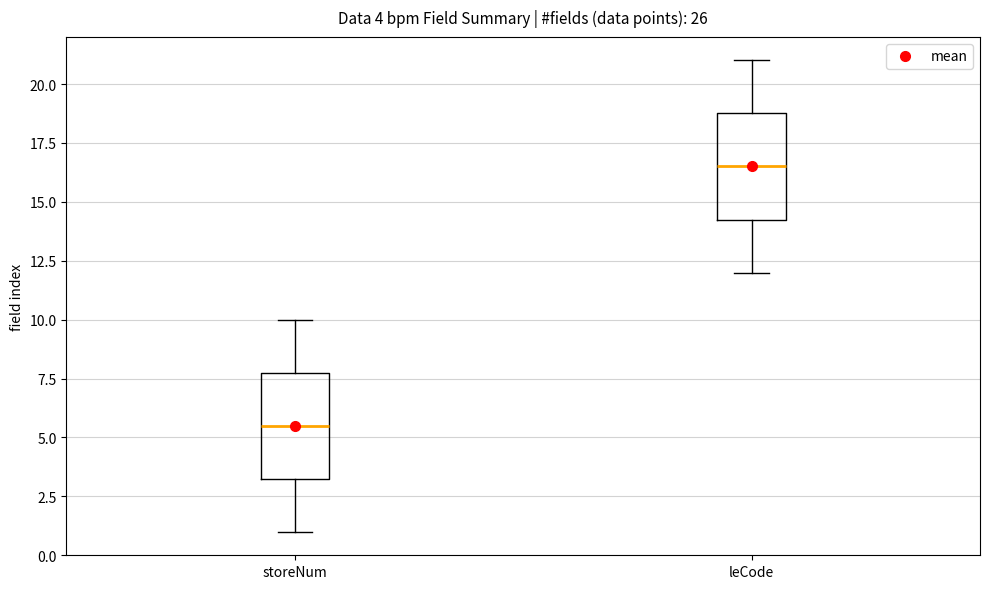

Which box has the lowest median line?

storeNum